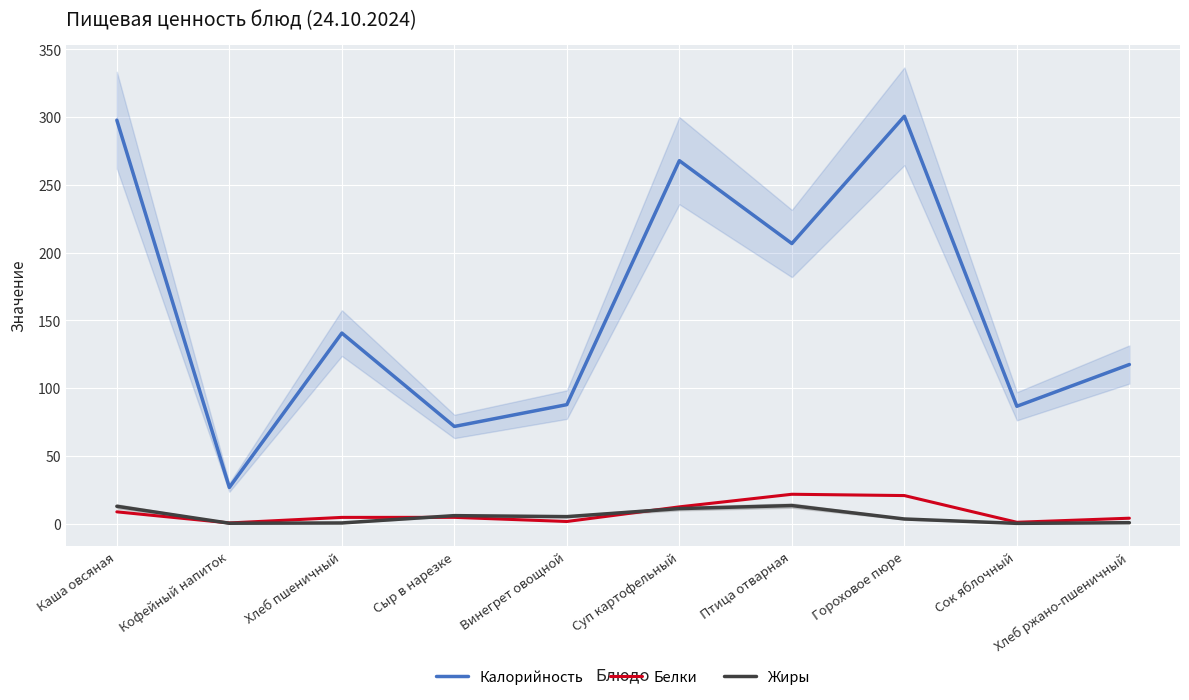

The Жиры series shows 5.2 at Винегрет овощной. True or false?

True